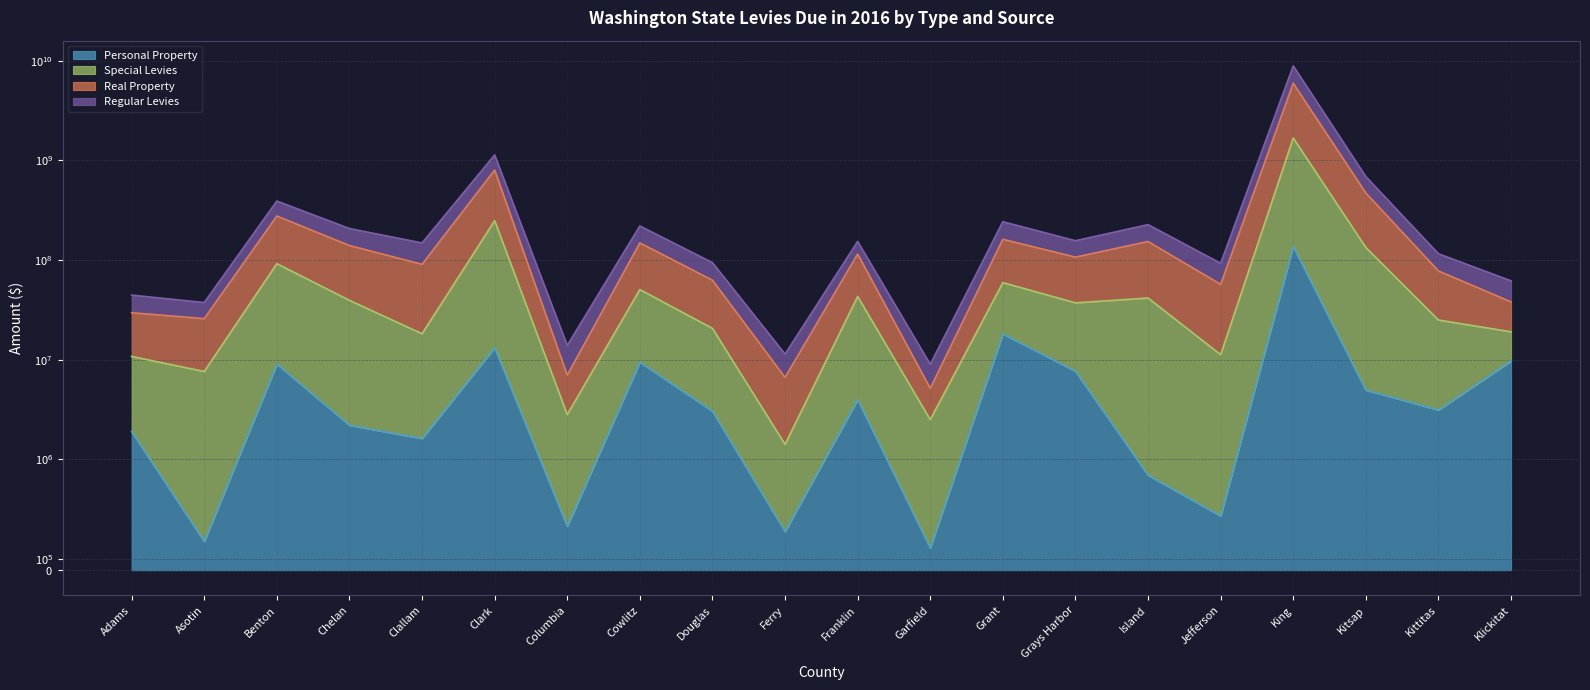

True or false: Special Levies and Regular Levies intersect in this chart.

False